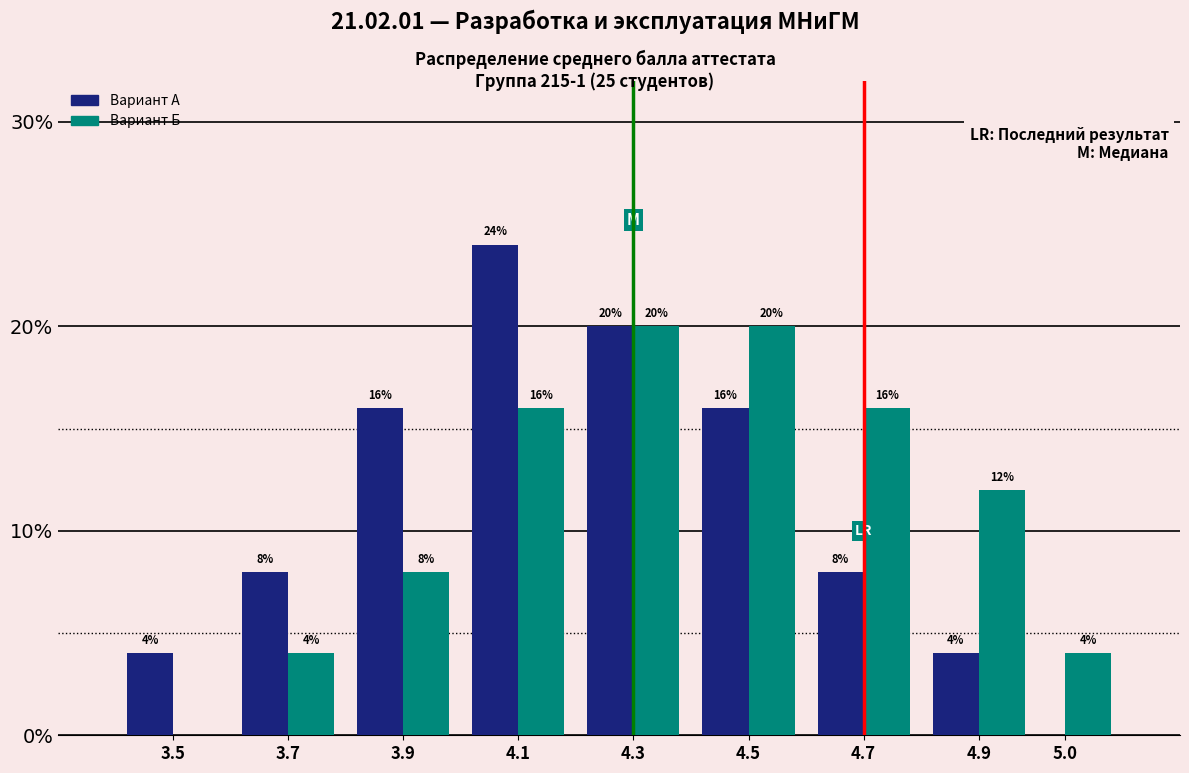

At which category does the chart reach its peak across all series?

4.1